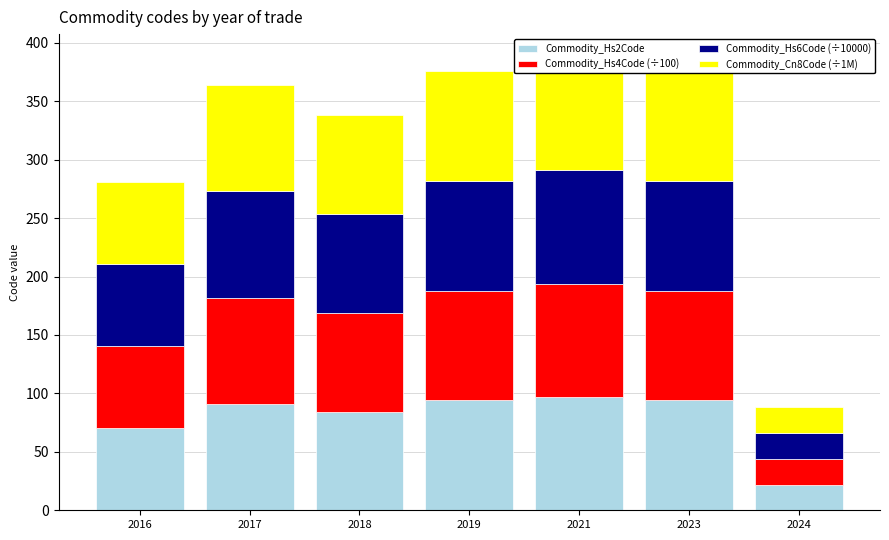

The value of Commodity_Hs4Code (÷100) at 2019 is 94.1. True or false?

True